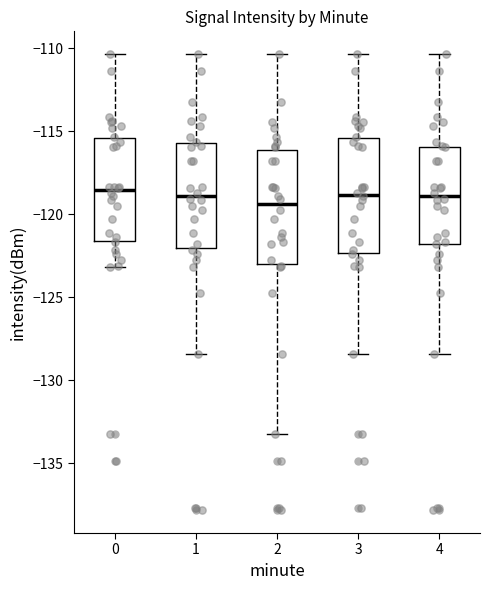

Reading left to right, transcribe this box plot: for each box, give where its median line is, the range the box spans, and where its two whiskers end, as read against the y-axis. The values are not printed on the chart, so give them approximately, as read against the axis.

0: median -118.5, box -121.5 to -115.5, whiskers -123.0 to -110.5
1: median -119.0, box -122.0 to -115.5, whiskers -128.5 to -110.5
2: median -119.5, box -123.0 to -116.0, whiskers -133.5 to -110.5
3: median -119.0, box -122.5 to -115.5, whiskers -128.5 to -110.5
4: median -119.0, box -122.0 to -116.0, whiskers -128.5 to -110.5